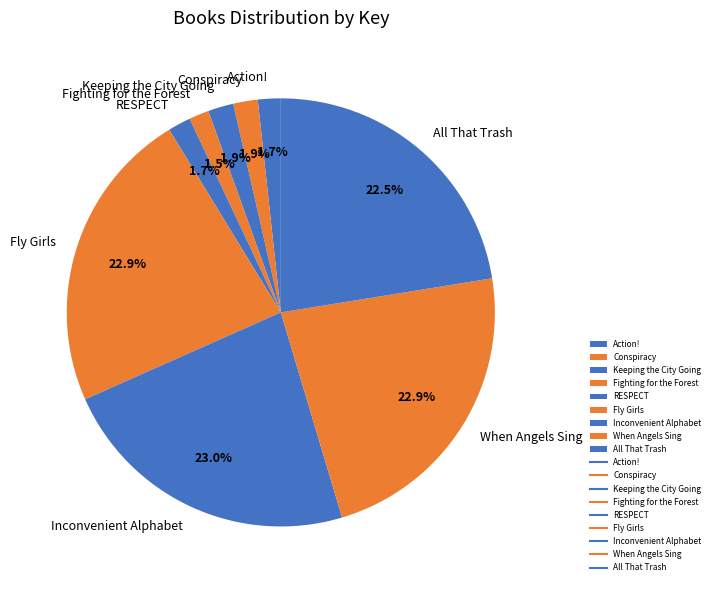

Is the sum of Conspiracy and Fighting for the Forest greater than half?

No